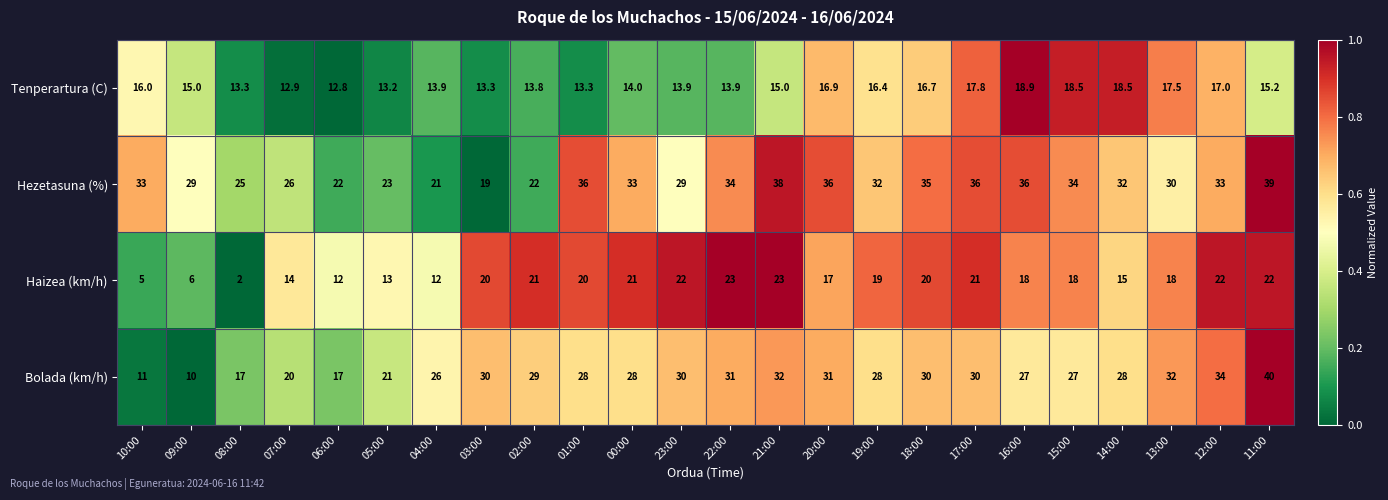

Which series has the largest range (max minus min)?

Bolada (km/h)